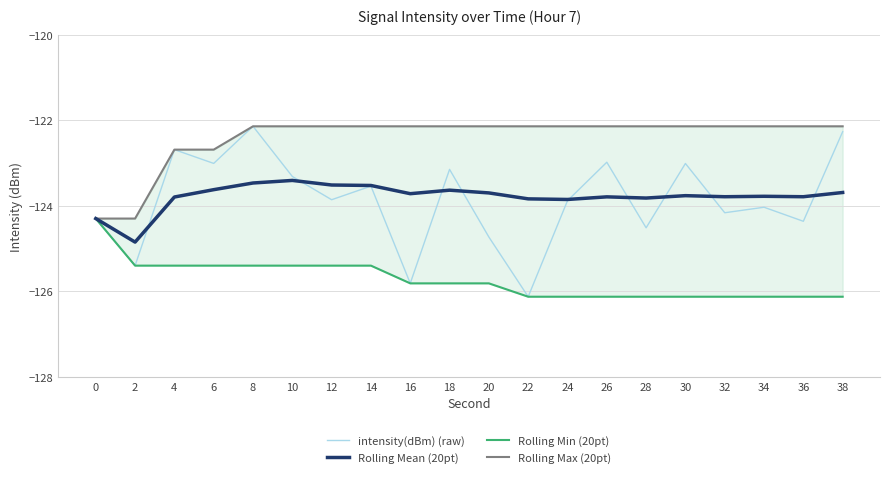

True or false: Rolling Min (20pt) and Rolling Max (20pt) cross at least once.

False